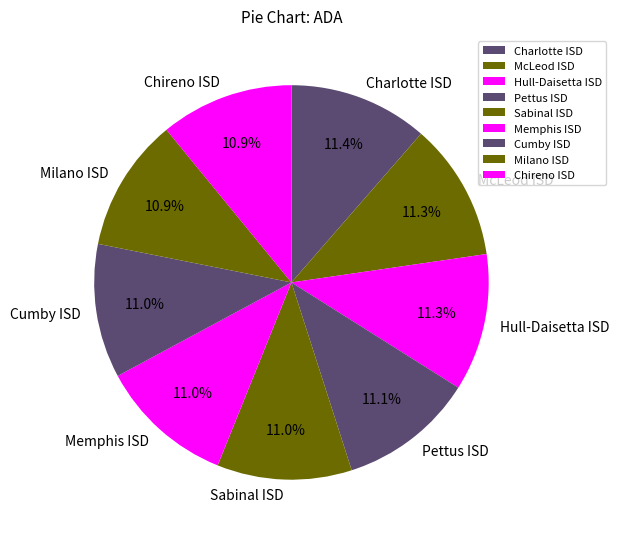

How many slices are in this pie chart?

9